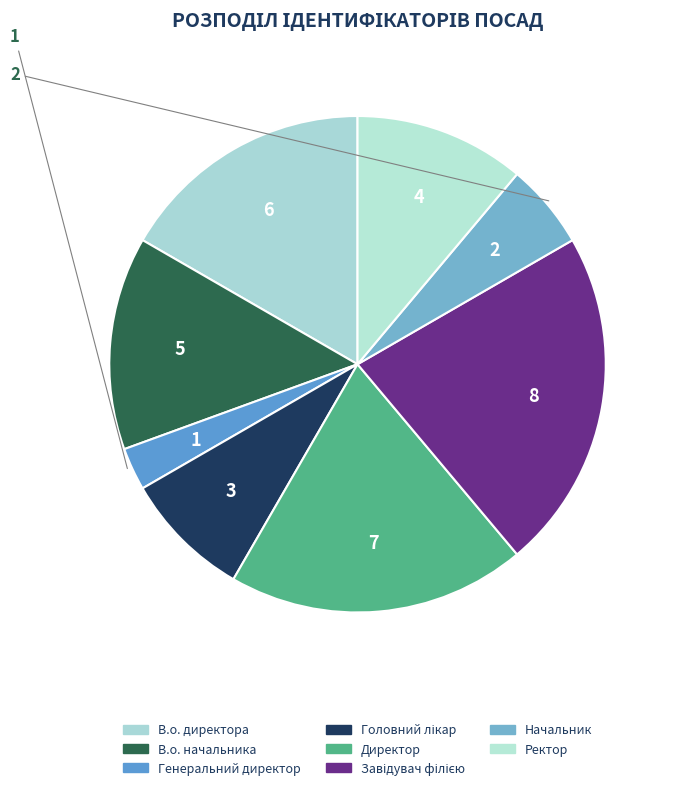

How many segments does this pie chart have?

8